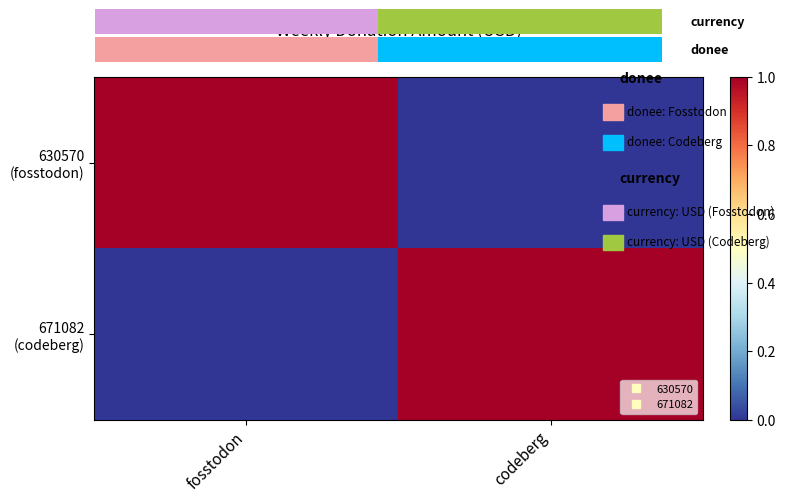

The 671082 (codeberg) series shows 0 at fosstodon. True or false?

False